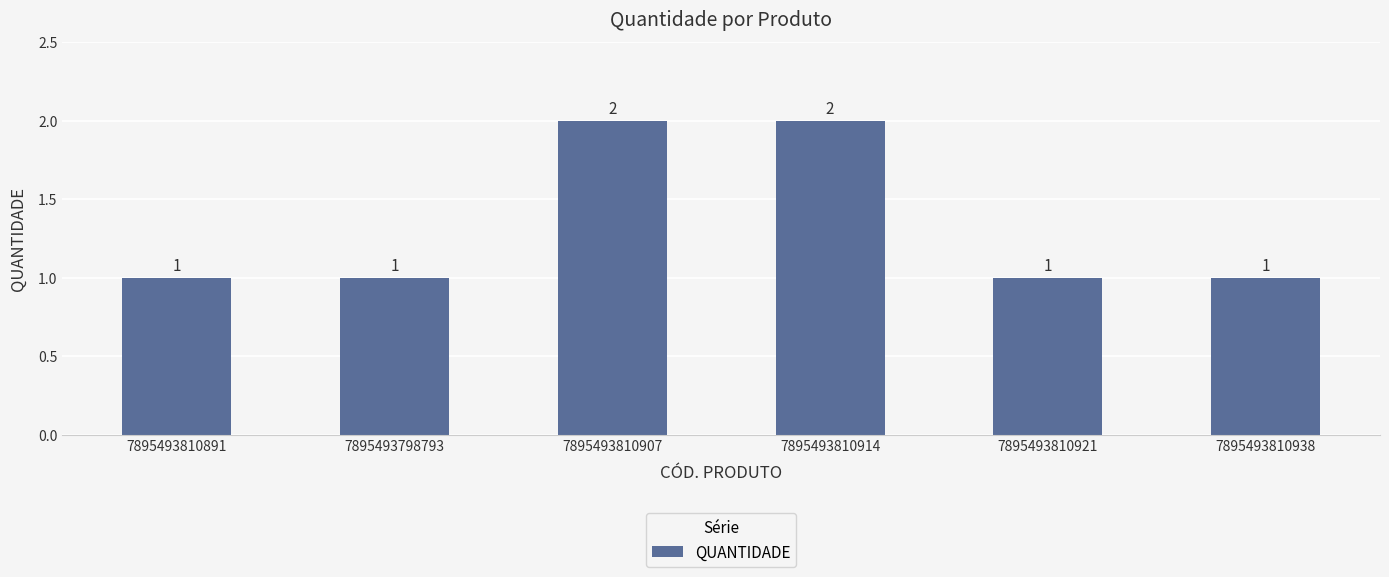

What is the difference between the second highest and second lowest values?

1